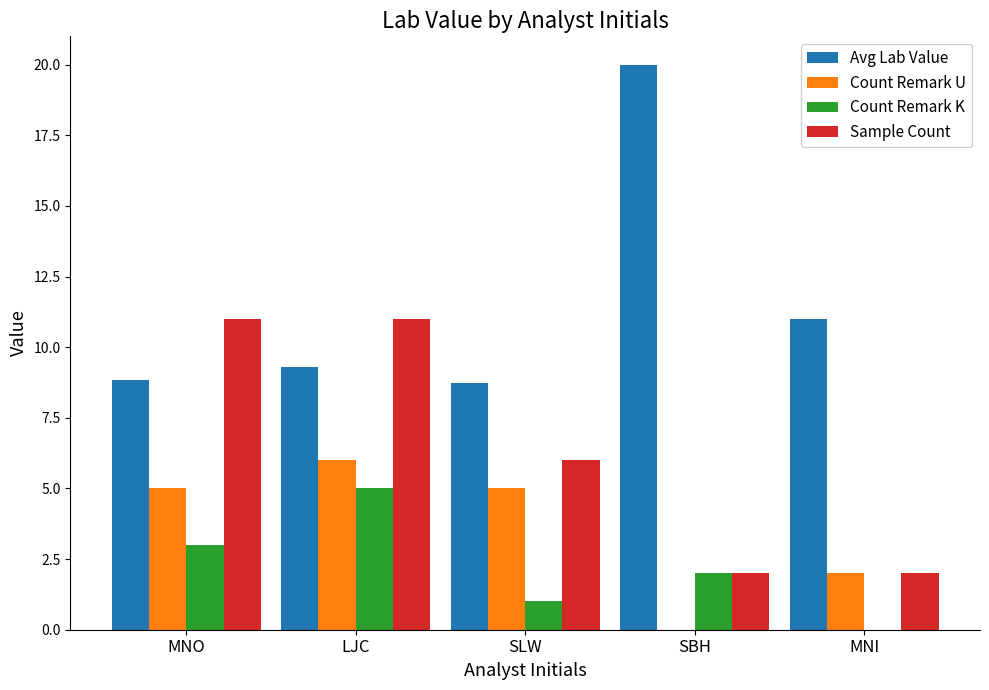

How many groups of bars are there?

5